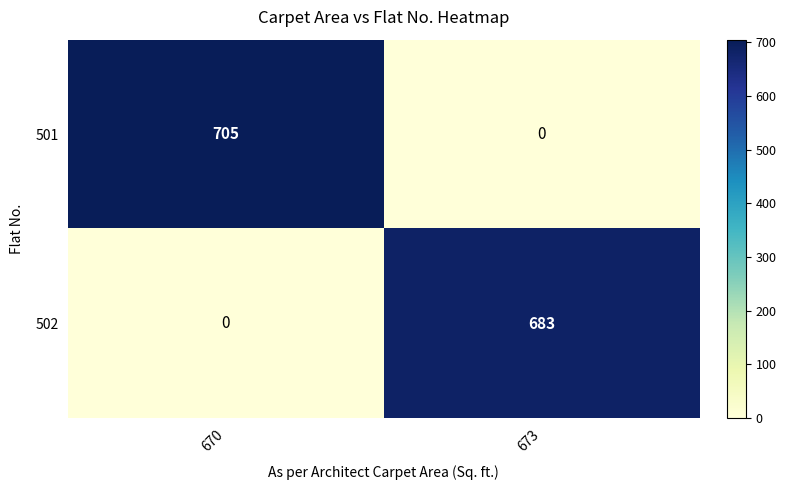

How many series are shown in this chart?

2